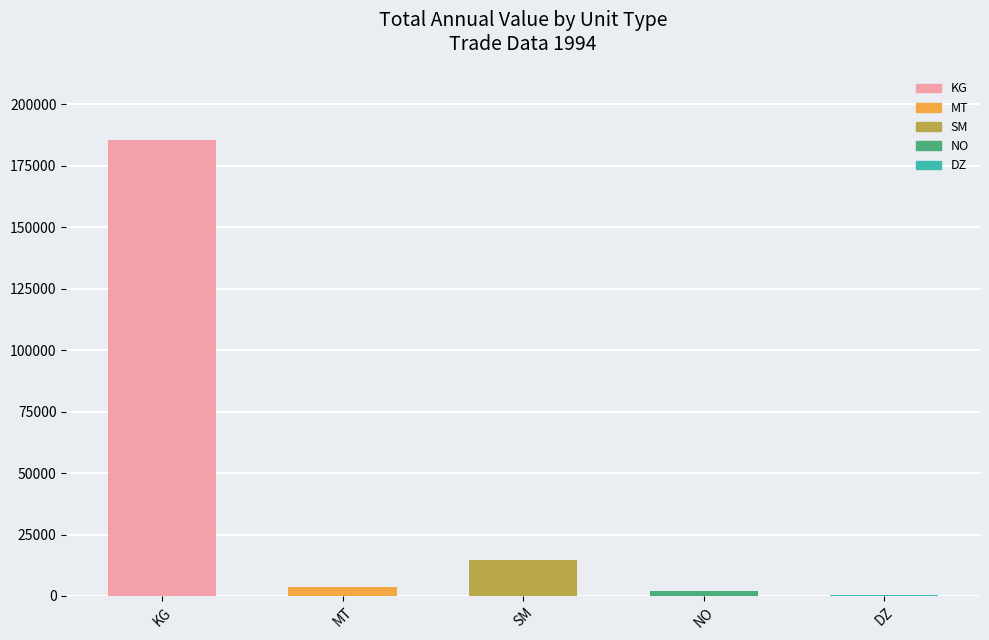

Which category has the highest value across all series?

KG